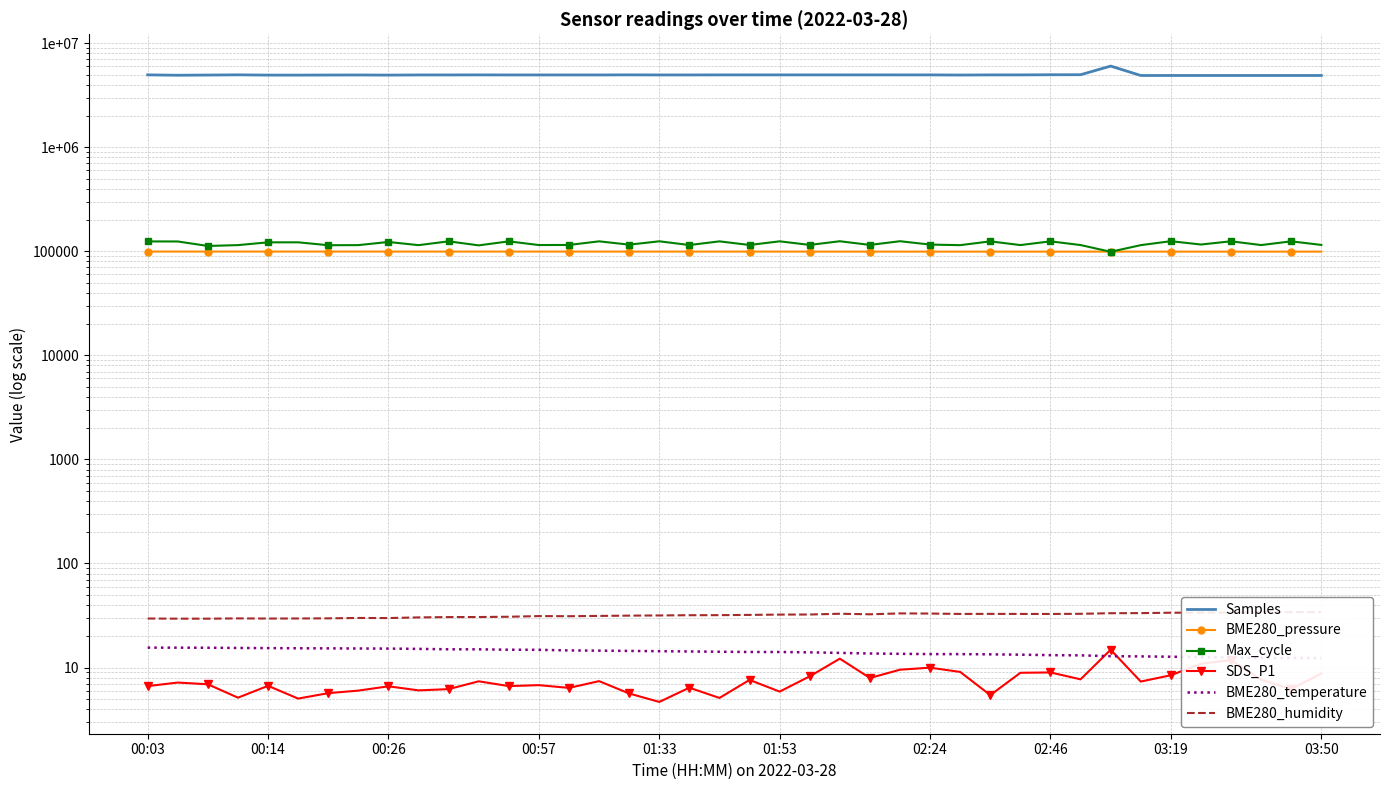

The value of Max_cycle at 01:53 is 66535.6. True or false?

False